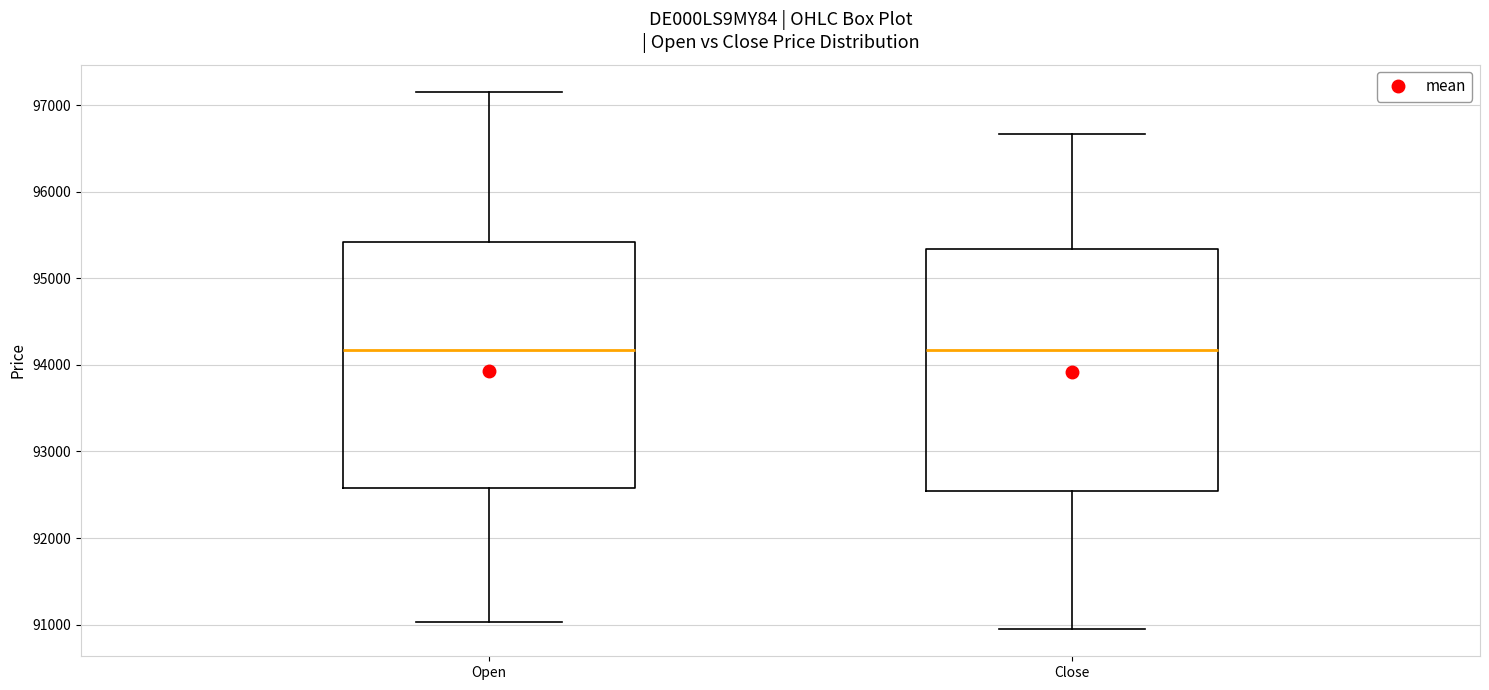

Reading left to right, read every box against the y-axis: the position of its median line, the range the box covers, and the ends of its whiskers. The values are not printed on the chart, so give them approximately, as read against the axis.

Open: median 94200, box 92600 to 95400, whiskers 91000 to 97200
Close: median 94200, box 92500 to 95300, whiskers 90900 to 96700